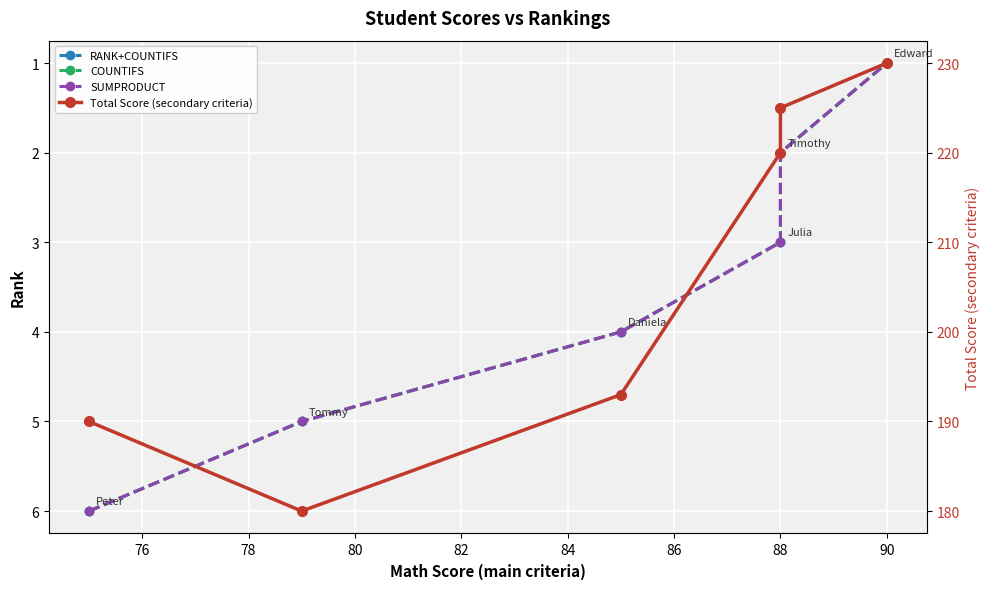

At how many categories does at least one series exceed 63?

6